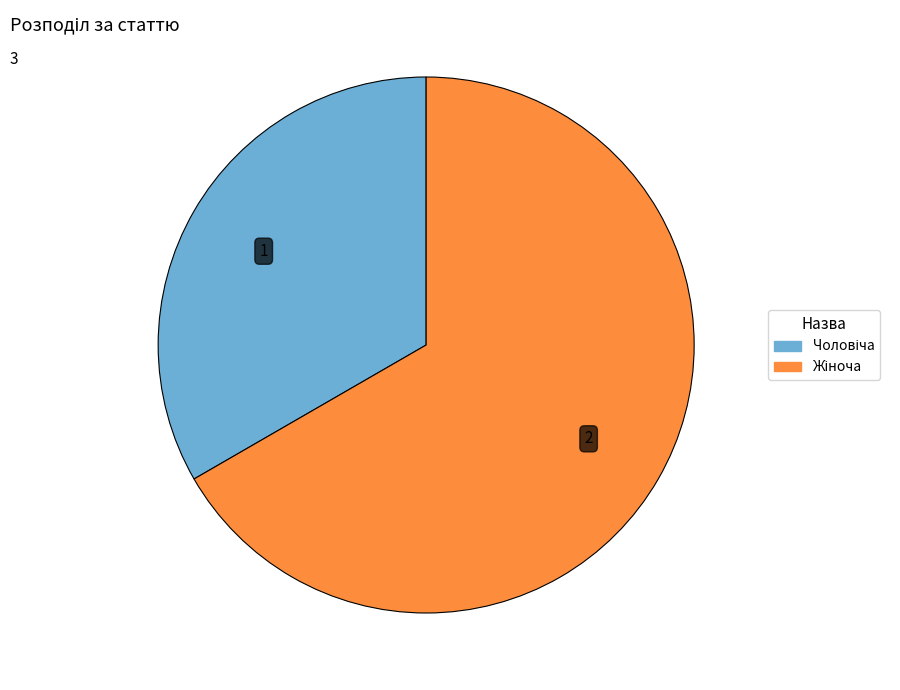

Is there any slice that represents more than half of the pie?

Yes